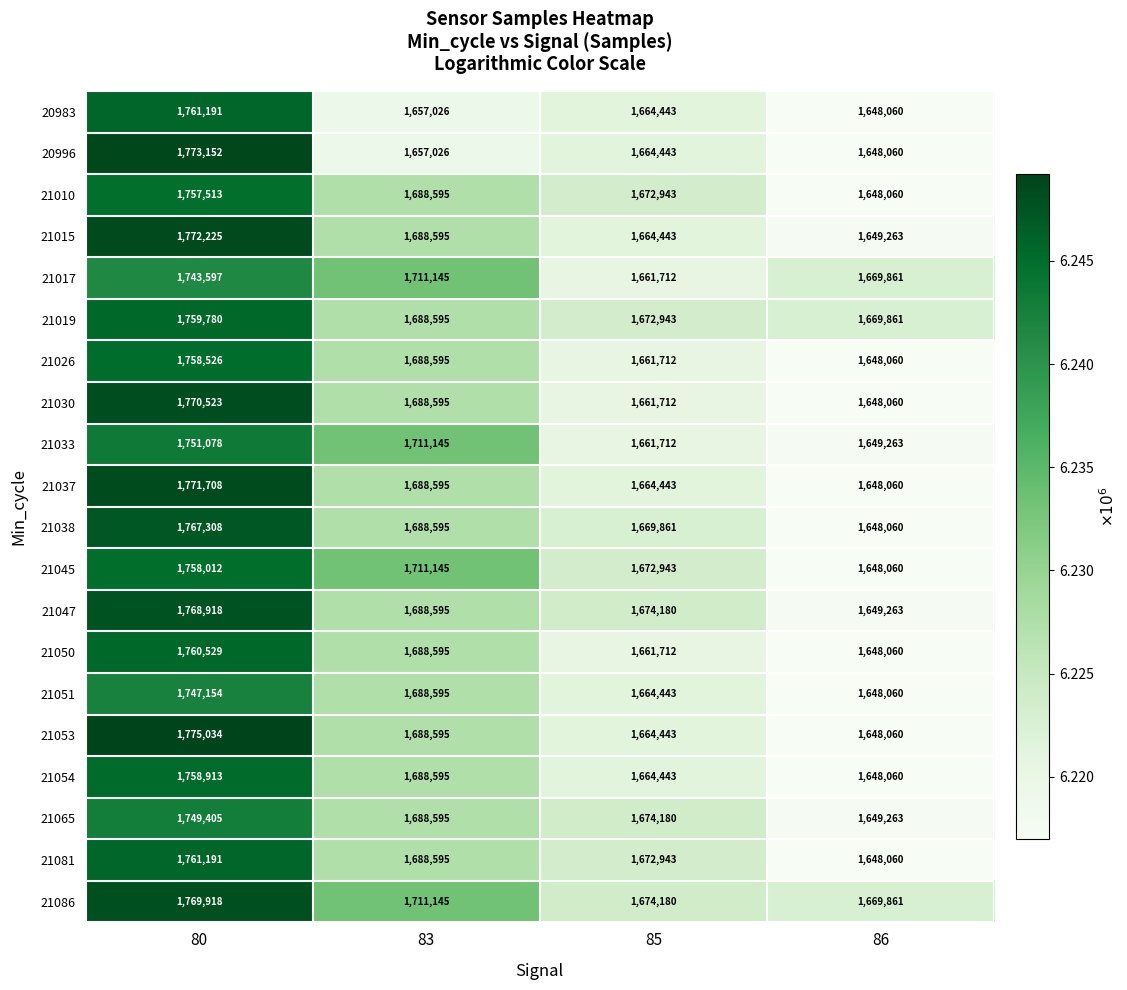

What is the greatest value displayed?

1775034